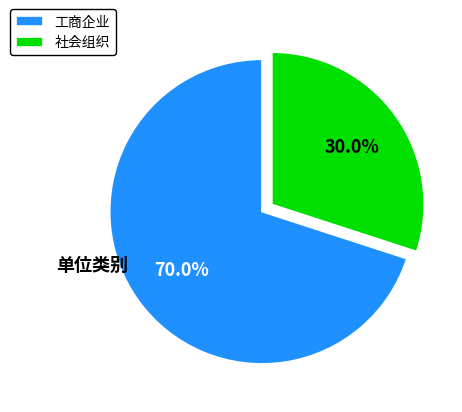

Which category has the smallest portion of the pie?

社会组织